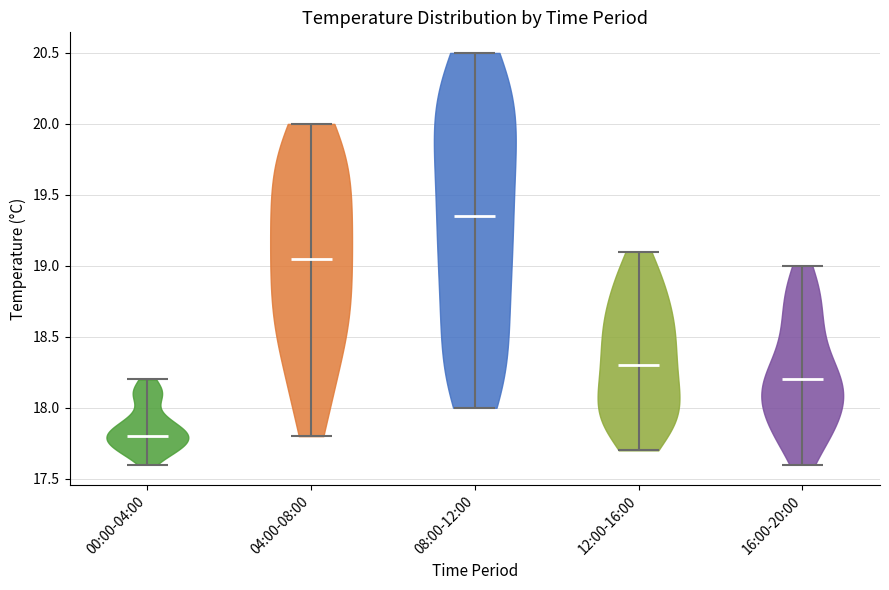

Reading left to right, read every violin against the y-axis: where its median line is, and the lowest and highest points it reaches. The values are not printed on the chart, so give them approximately, as read against the axis.

00:00-04:00: median line 17.80, lowest point 17.60, highest point 18.20
04:00-08:00: median line 19.05, lowest point 17.80, highest point 20.00
08:00-12:00: median line 19.35, lowest point 18.00, highest point 20.50
12:00-16:00: median line 18.30, lowest point 17.70, highest point 19.10
16:00-20:00: median line 18.20, lowest point 17.60, highest point 19.00